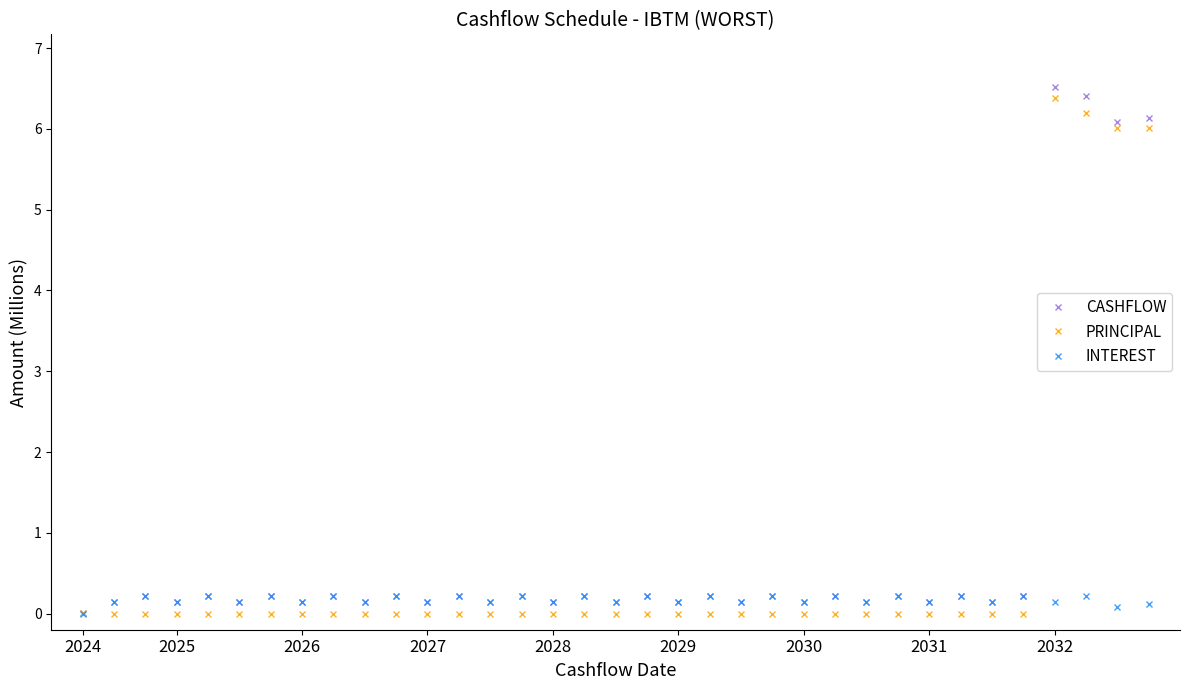

What is the highest value of the PRINCIPAL series?

6.4